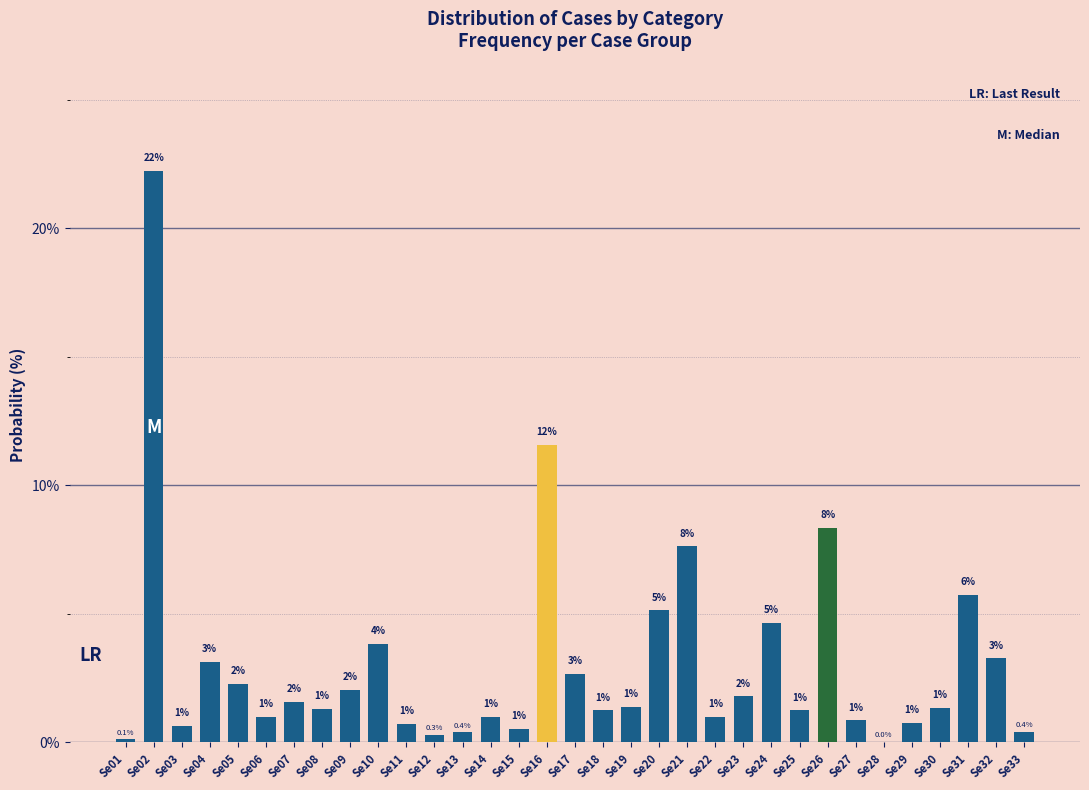

Where does the data first go above 1?

Se02